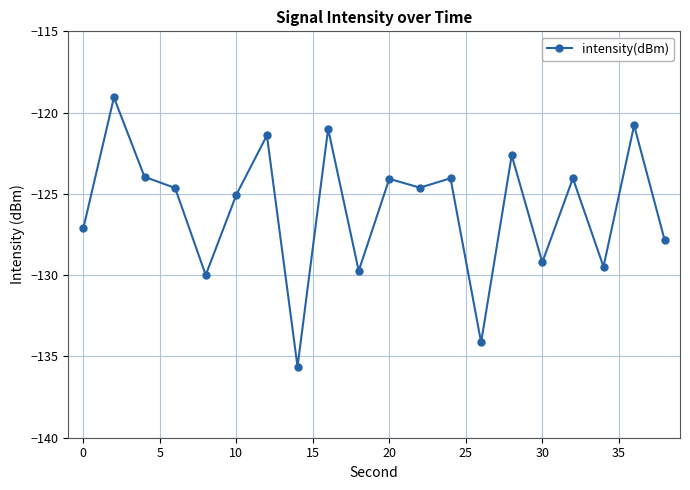

What is the greatest value displayed?

-119.1